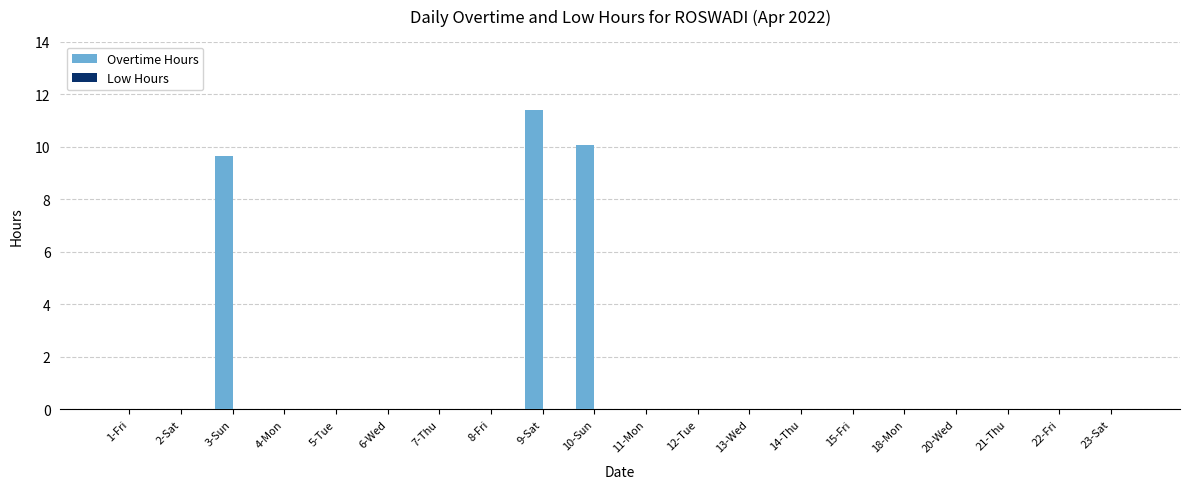

What is the greatest value displayed?

11.4